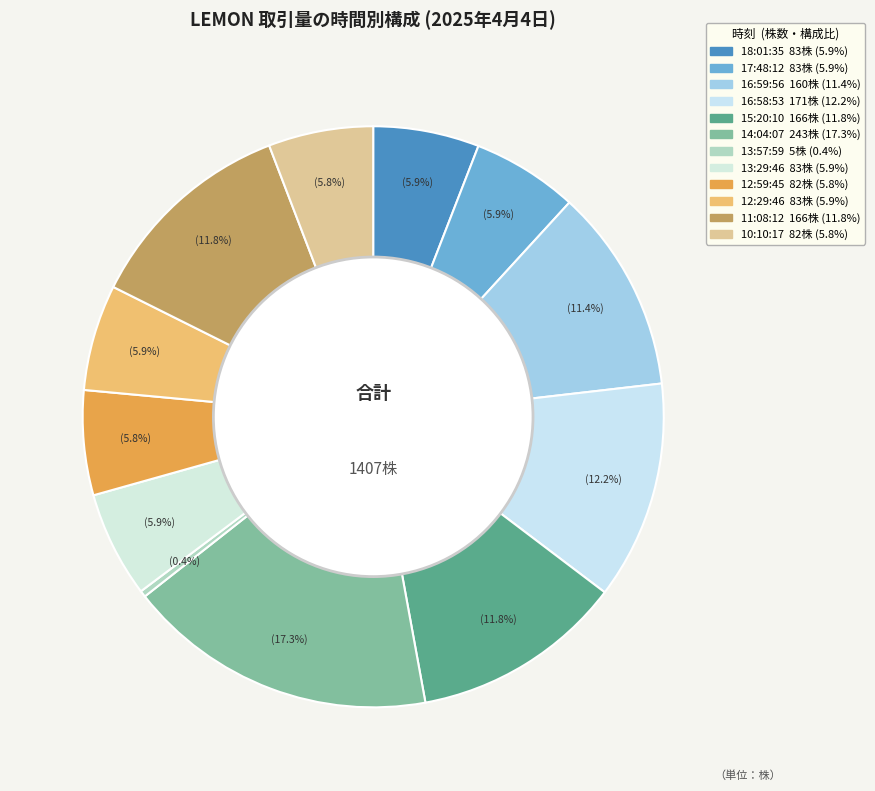

The 15:20:10 slice represents 12% of the pie. True or false?

True